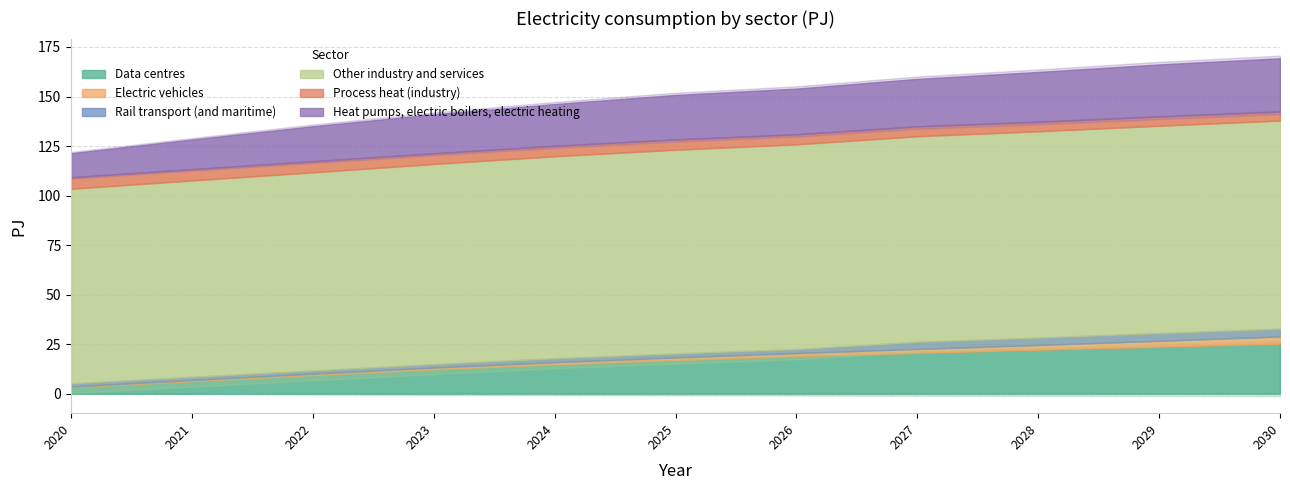

Reading left to right, extract all data points from this chart.

Data centres: 3.2	6.3	9.4	12.3	14.8	17.0	18.9	20.6	22.2	23.7	25.3
Electric vehicles: 0.4	0.6	0.7	0.9	1.1	1.3	1.6	2.0	2.4	3.0	3.6
Rail transport (and maritime): 1.6	1.6	1.6	1.7	2.0	2.0	2.0	3.6	3.7	3.9	3.9
Other industry and services: 98.3	99.2	100.1	101.1	102.0	102.9	103.4	103.8	104.2	104.7	105.1
Process heat (industry): 5.7	5.6	5.5	5.3	5.2	5.1	5.0	4.9	4.7	4.6	4.5
Heat pumps, electric boilers, electric heating: 12.2	15.0	17.7	19.7	21.1	22.5	23.1	24.0	25.2	26.3	26.9